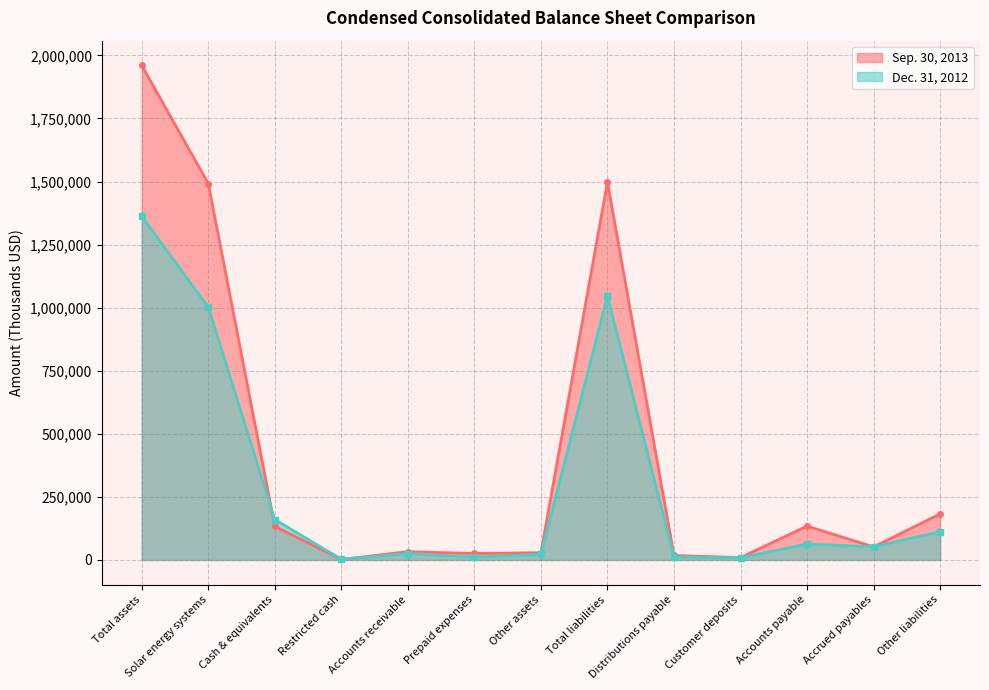

What is the greatest value displayed?

1960335